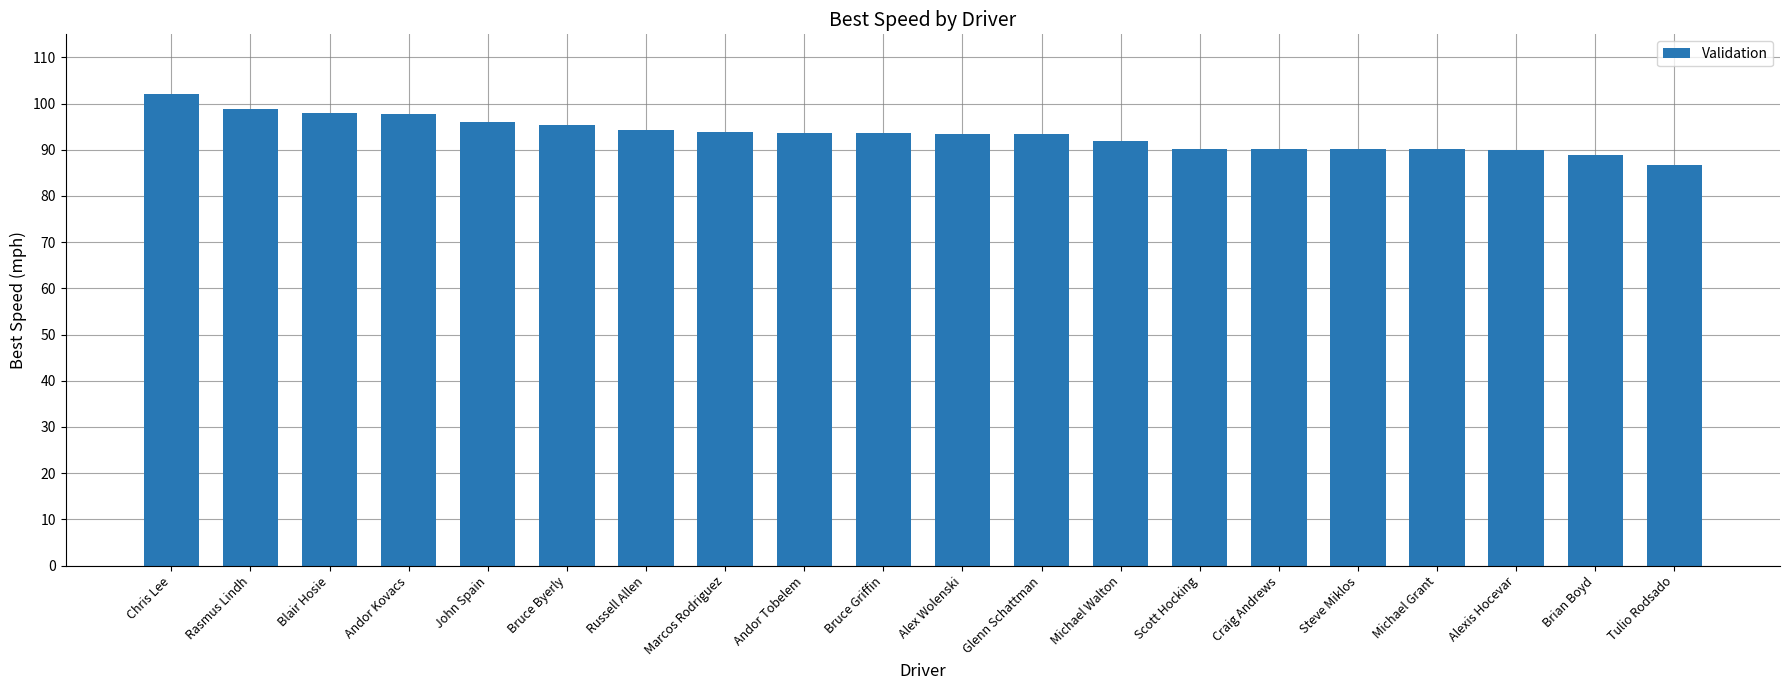

How many data points does each series have?

20